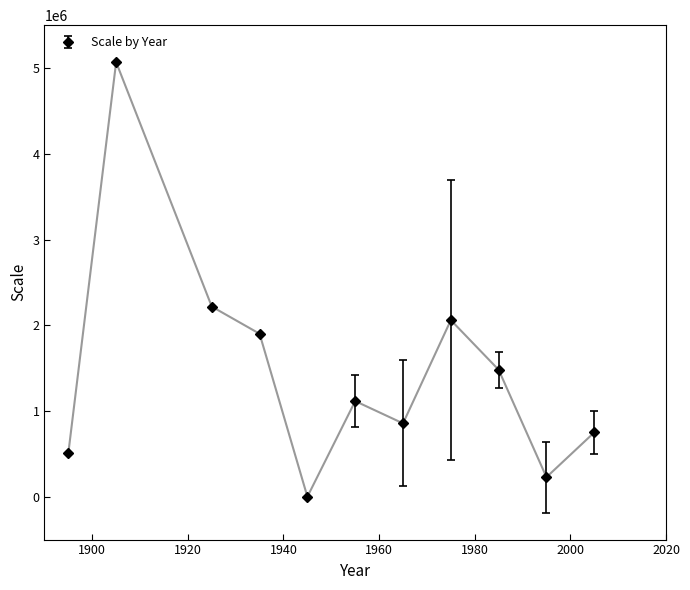

What is the difference between the maximum and minimum values?

5068800.0